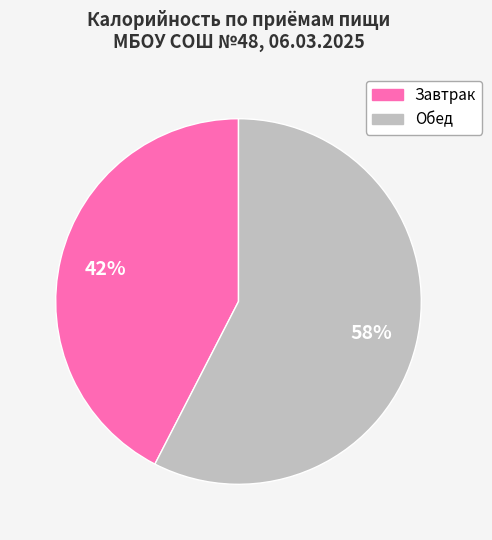

Which slice represents more than half of the pie?

Обед